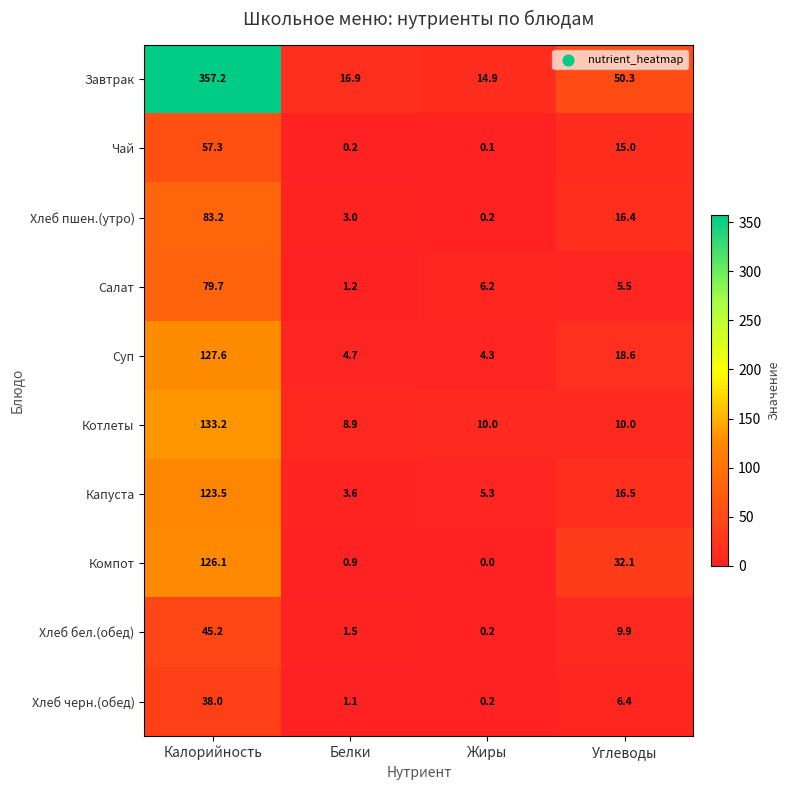

Which series has the largest total across all categories?

Завтрак